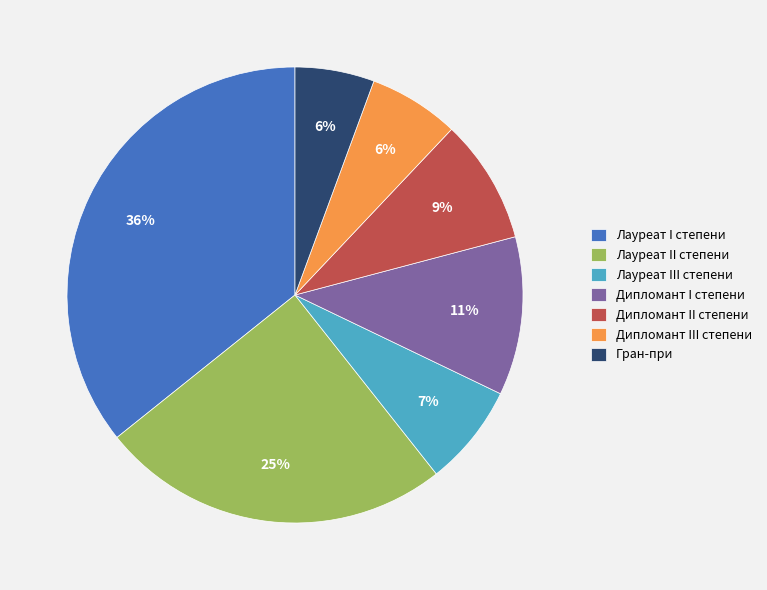

Between Лауреат II степени and Дипломант I степени, which is larger?

Лауреат II степени